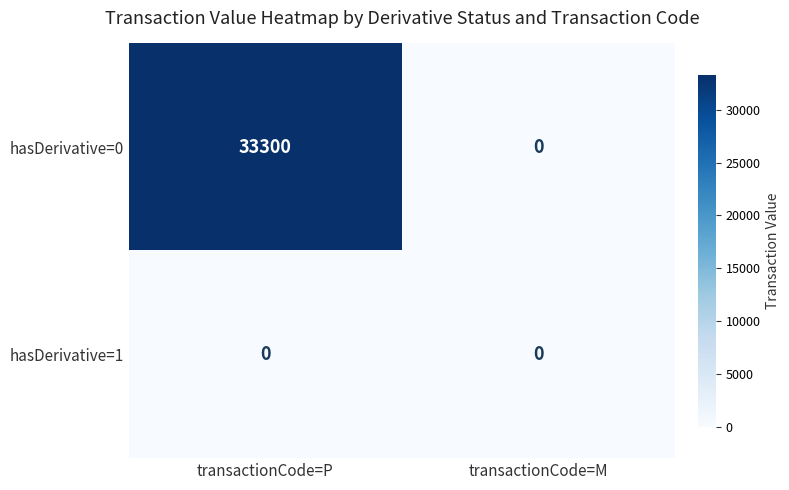

At how many categories does at least one series exceed 12239?

1